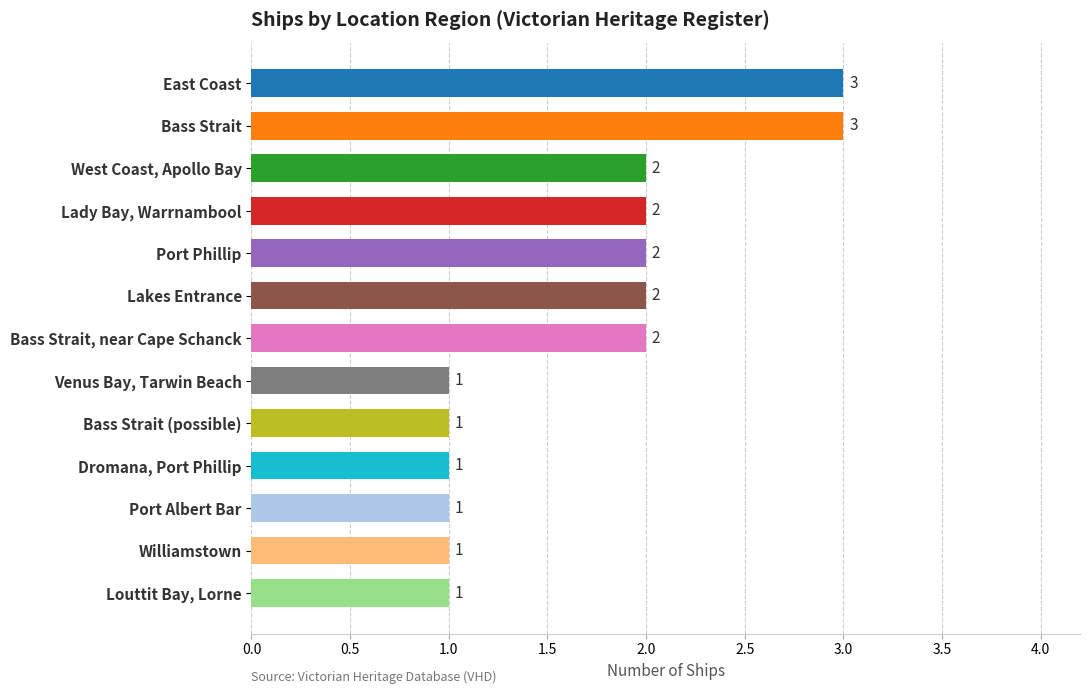

What is the label of the 9th bar from the bottom?

Port Phillip